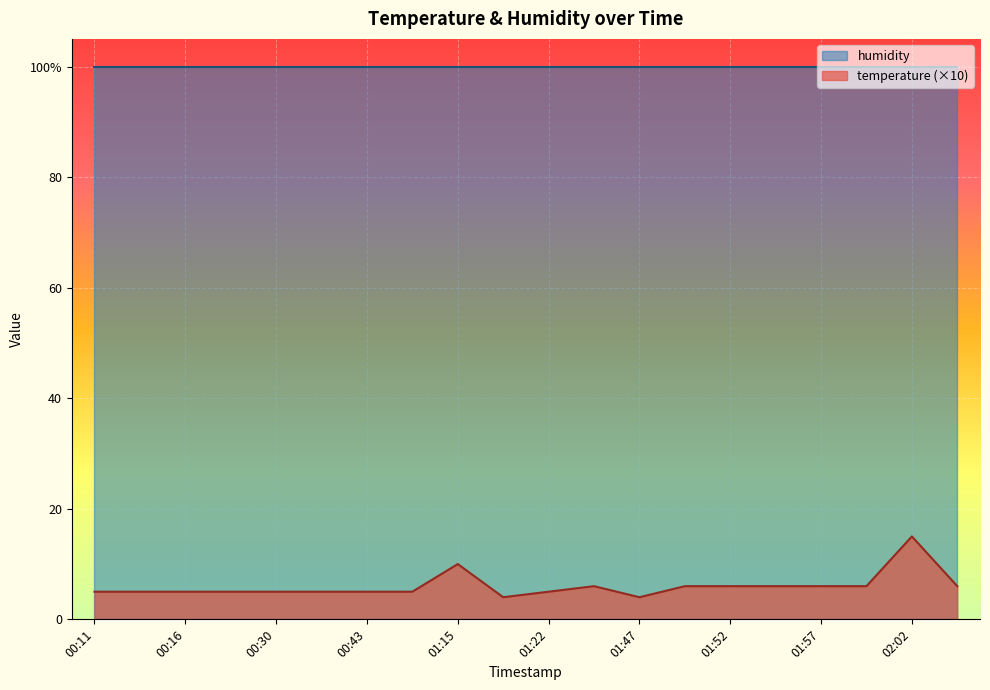

What is the minimum value shown in the chart?

4